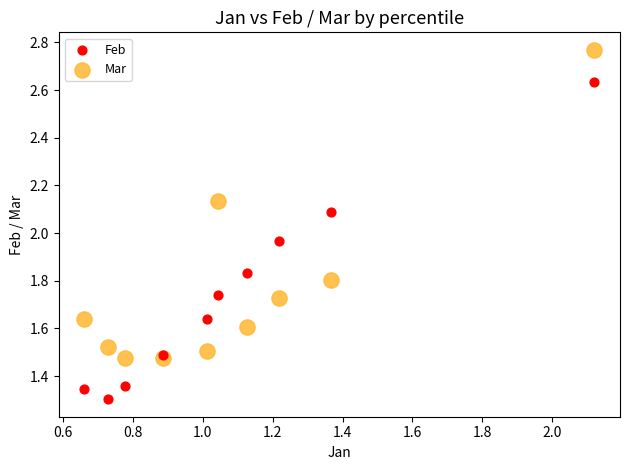

Which series contains the highest Y value?

Mar